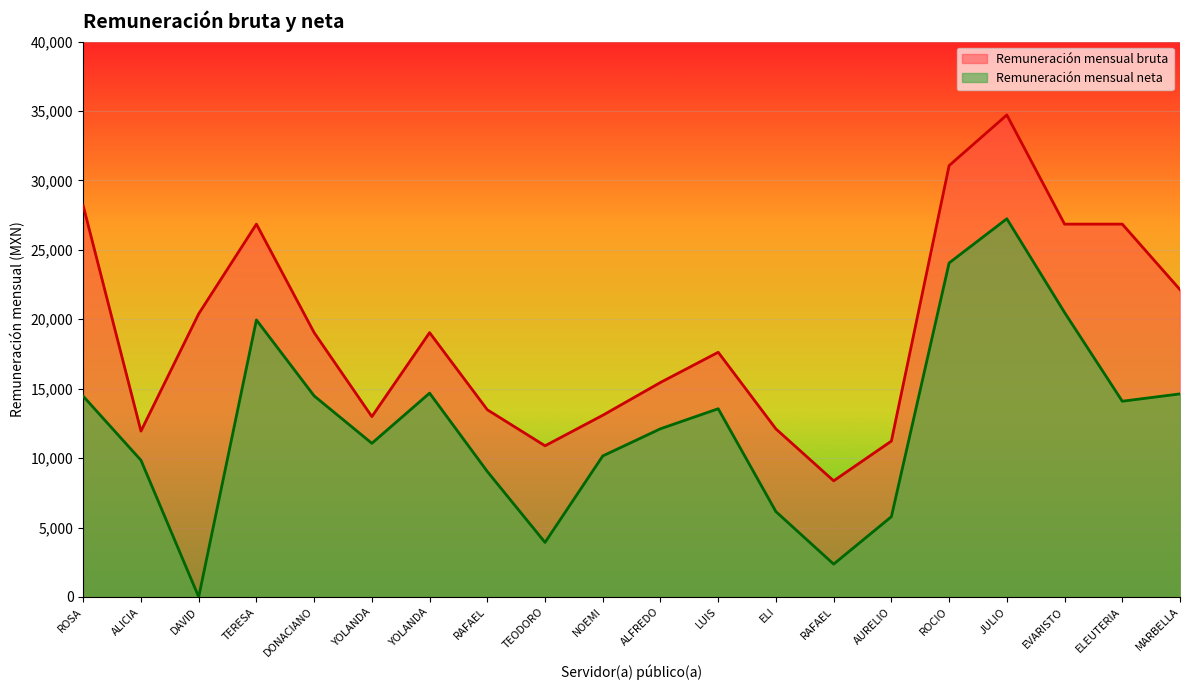

How many data points does each series have?

20